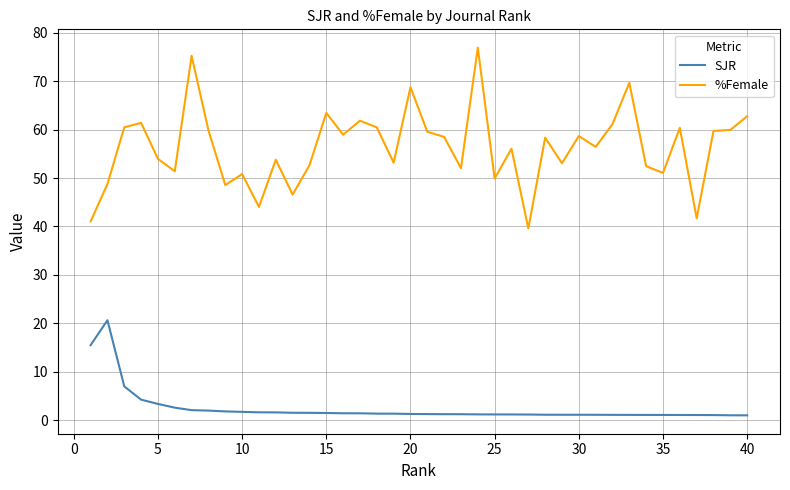

True or false: %Female and SJR cross at least once.

False